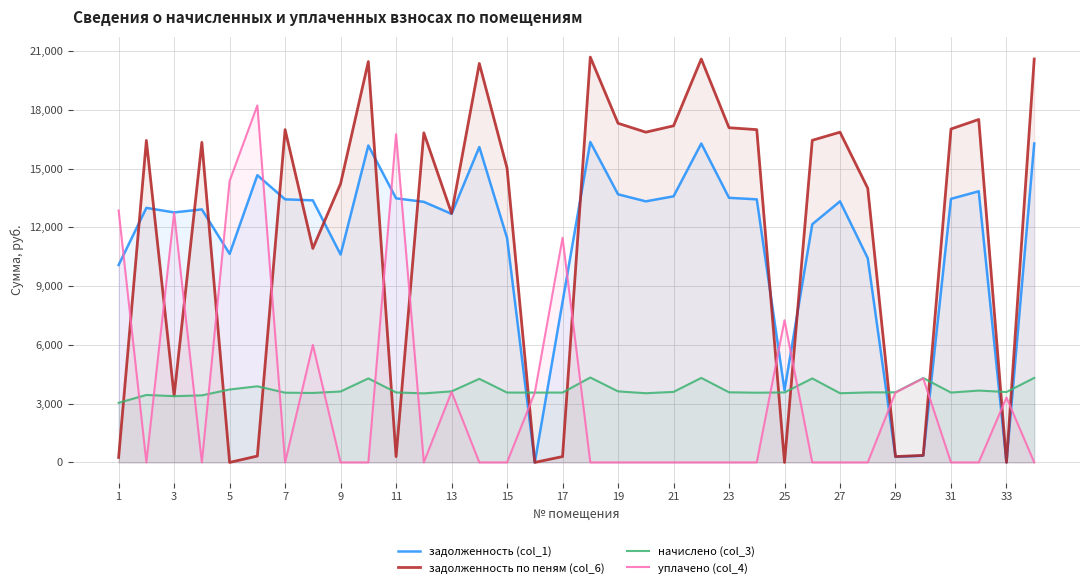

How many intersections are there between уплачено (col_4) and начислено (col_3)?

13